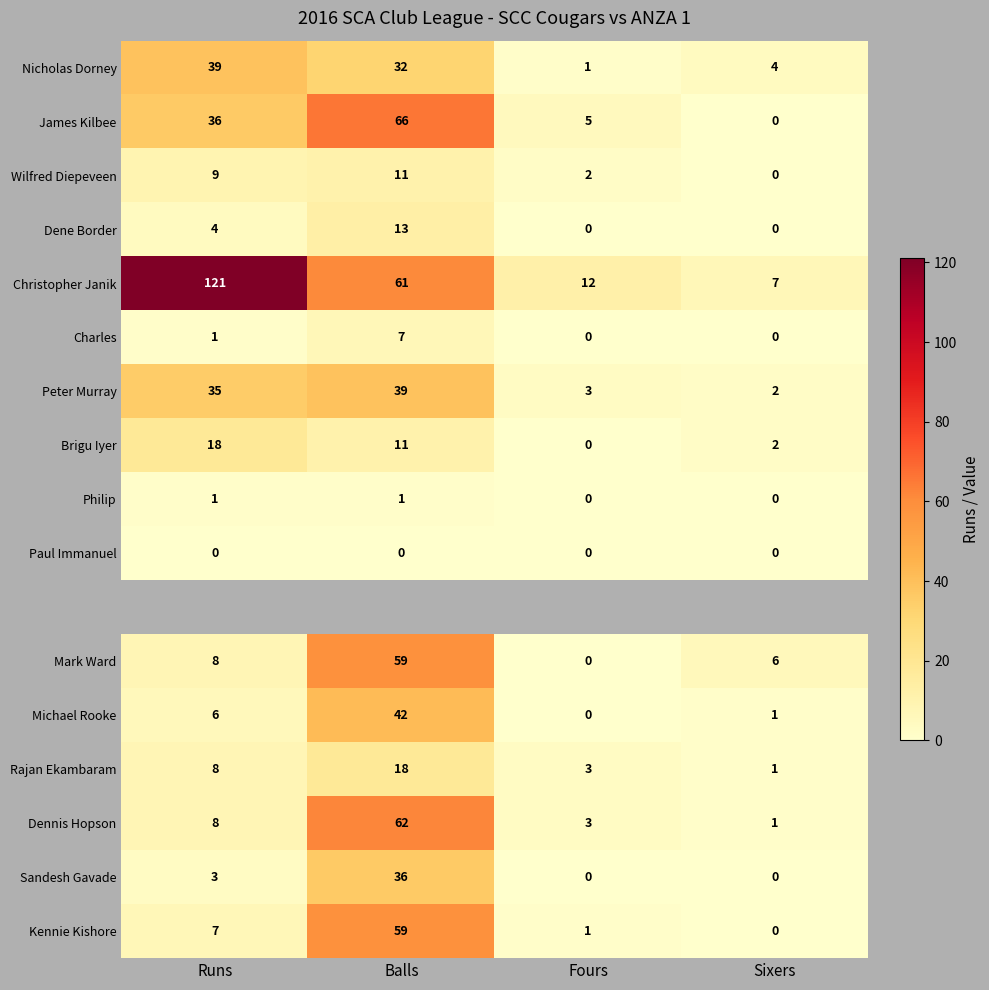

What is the spread (max minus min) of values at Sixers?

7.0